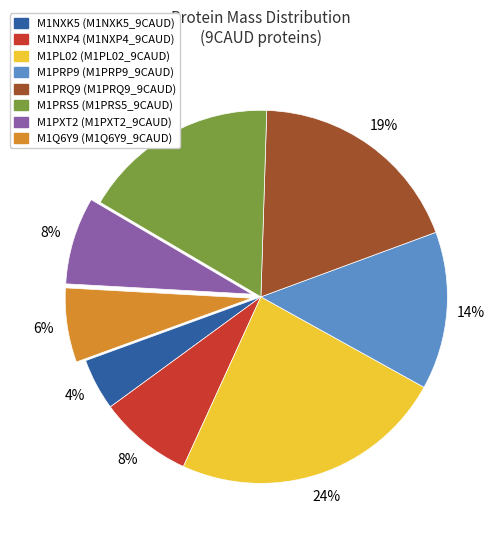

How many segments does this pie chart have?

8